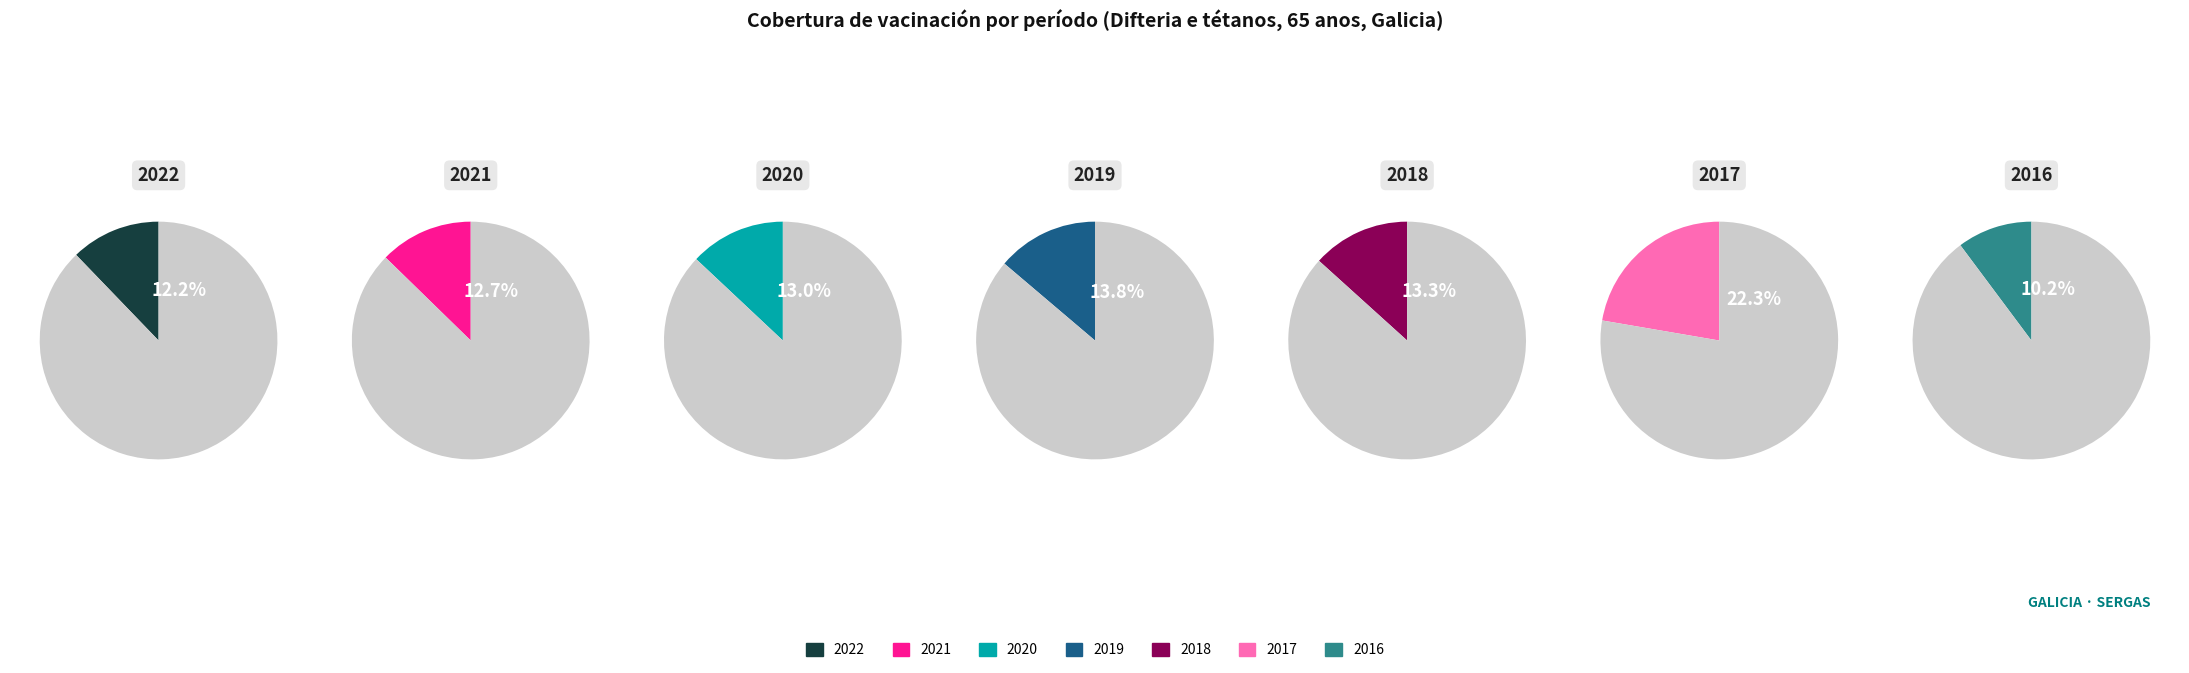

What percentage is NOT represented by 1?

87.0%